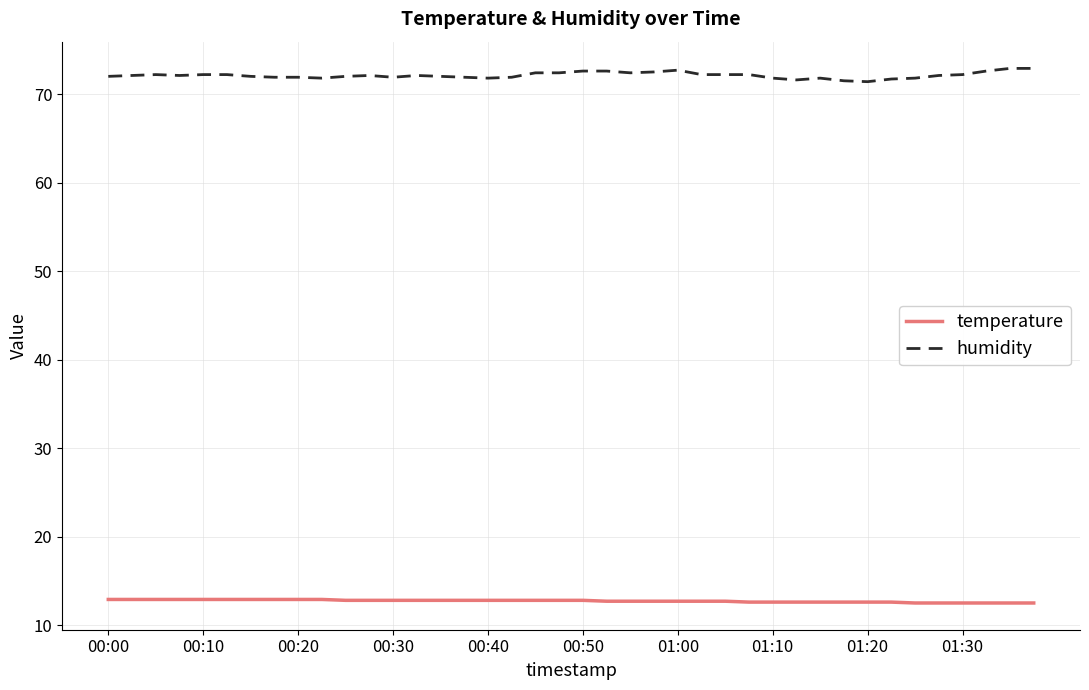

Which series has the largest range (max minus min)?

humidity